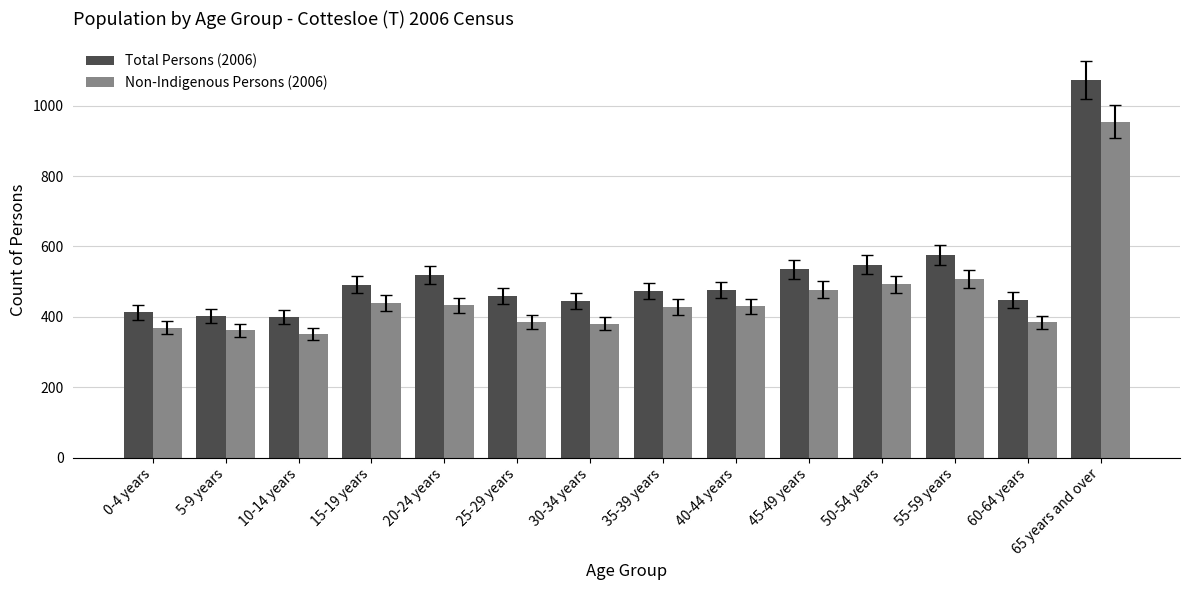

What is the sum of all Total Persons (2006) values?

7258